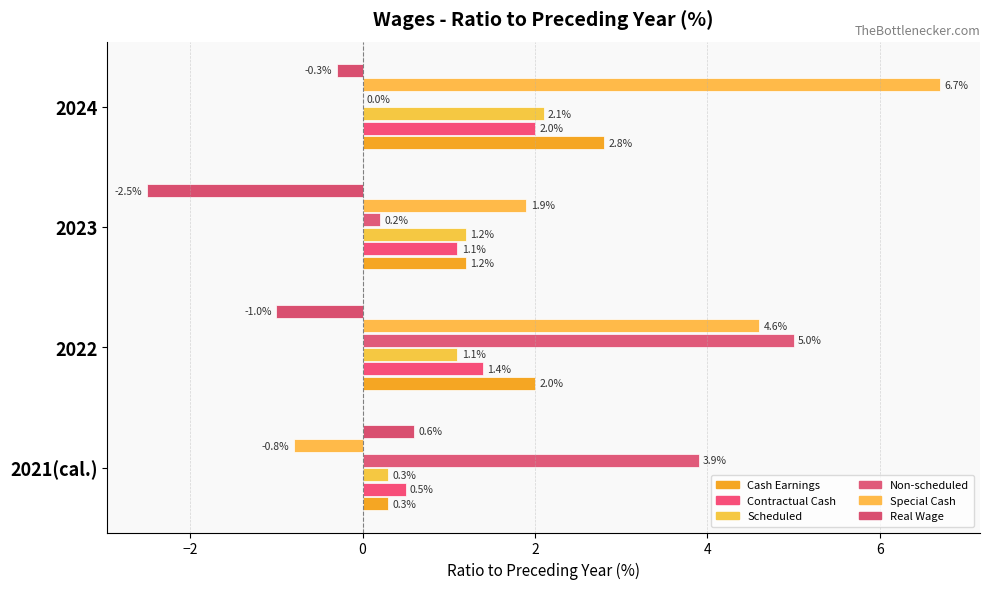

What is the greatest value displayed?

6.7